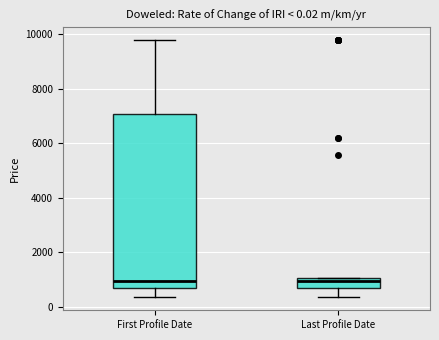

Comparing the boxes themselves (not the whiskers), which one is the tallest?

First Profile Date